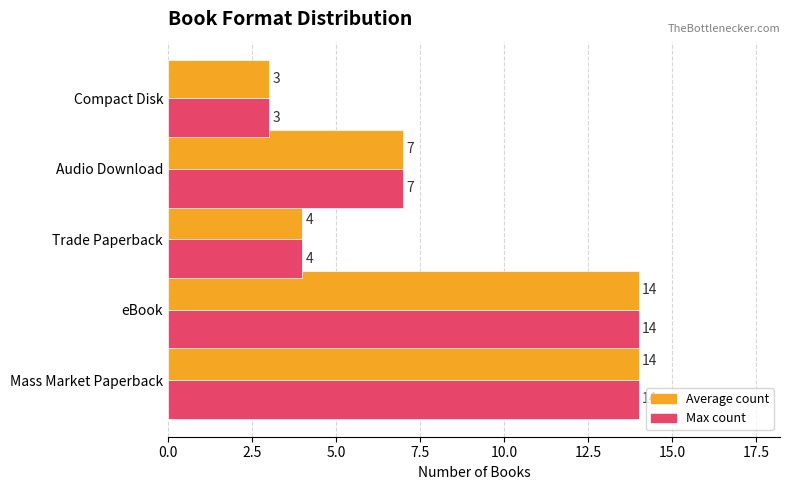

Which label corresponds to the smallest value in the chart?

Compact Disk